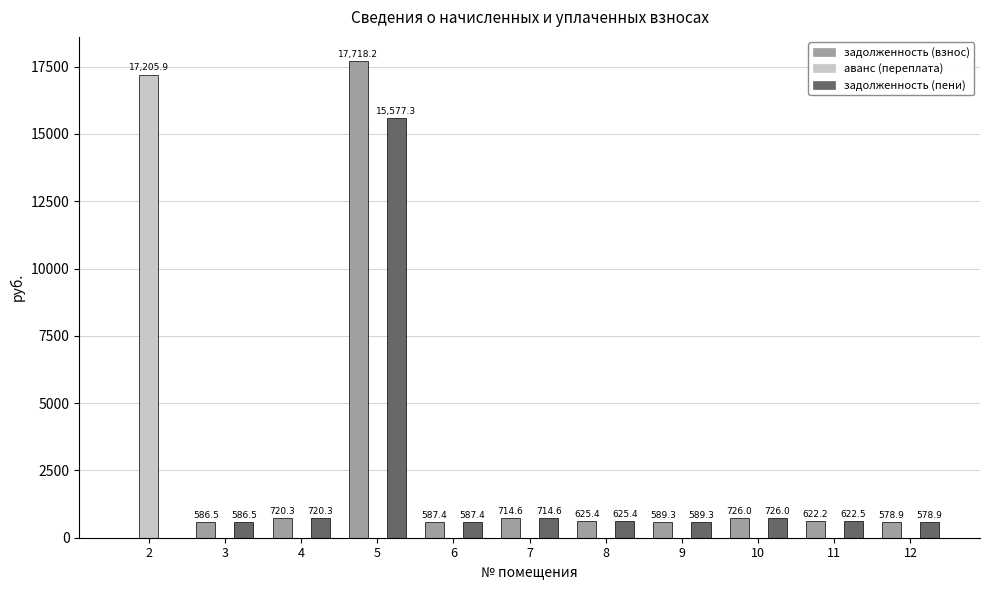

Is it true that аванс (переплата) equals 6783.3 at 3?

False